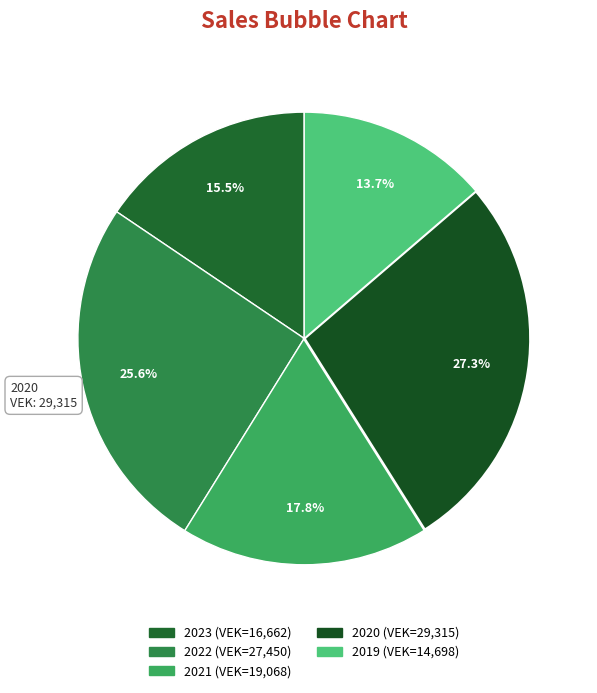

How many slices are in this pie chart?

5